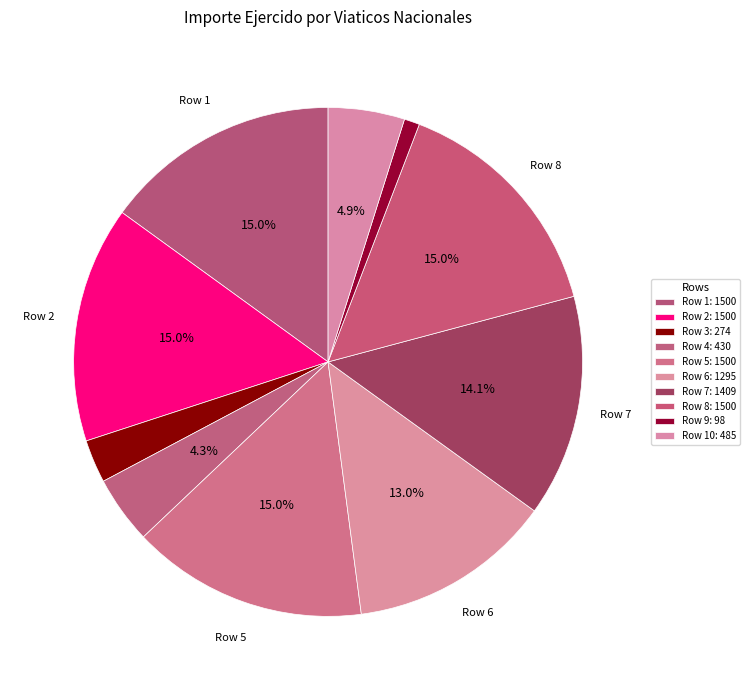

Which slice is the smallest?

9